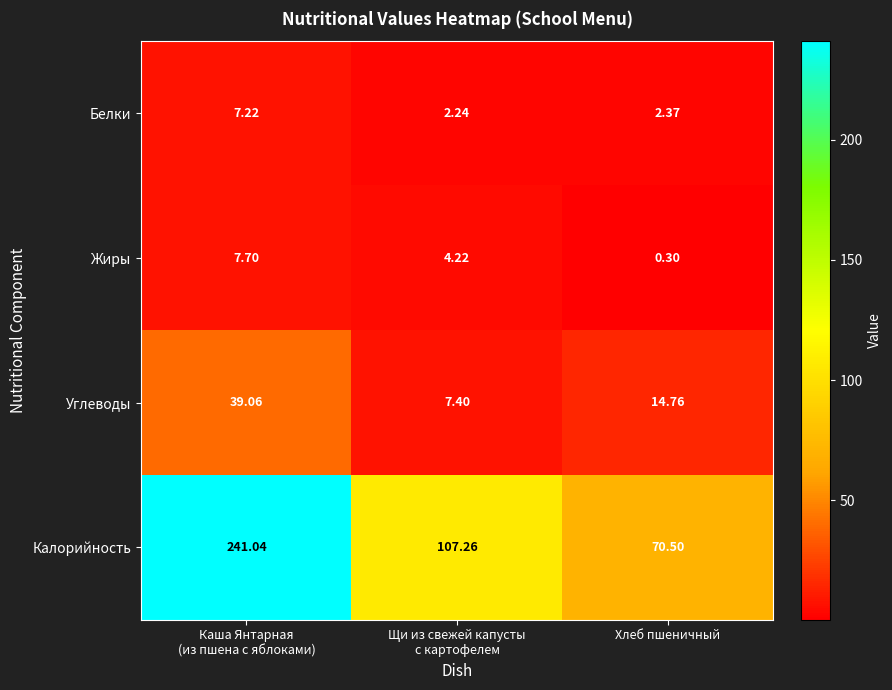

At how many categories does at least one series exceed 223?

1